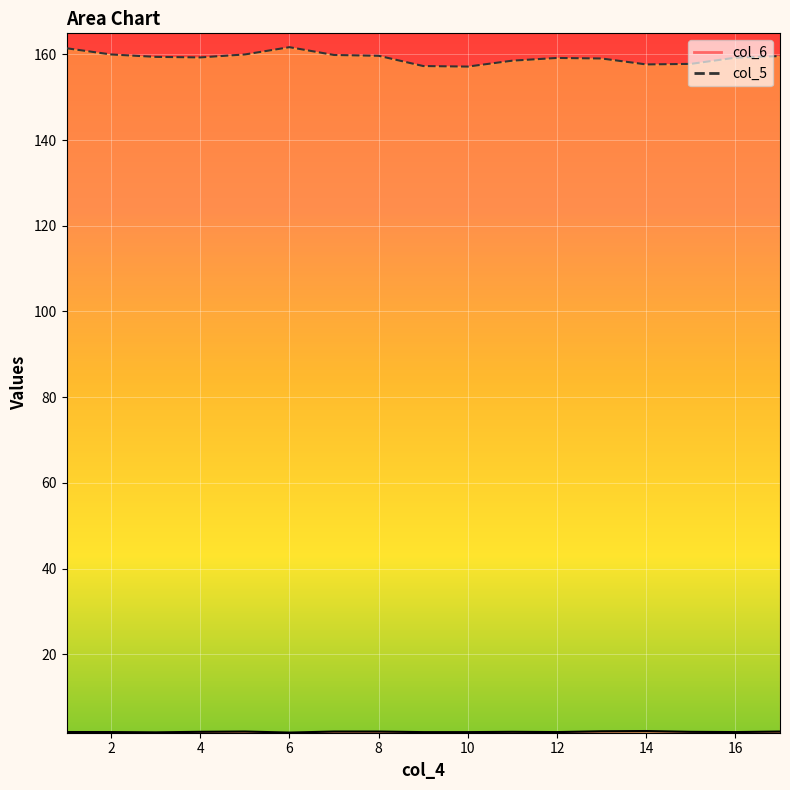

Which series has the largest total across all categories?

col_5